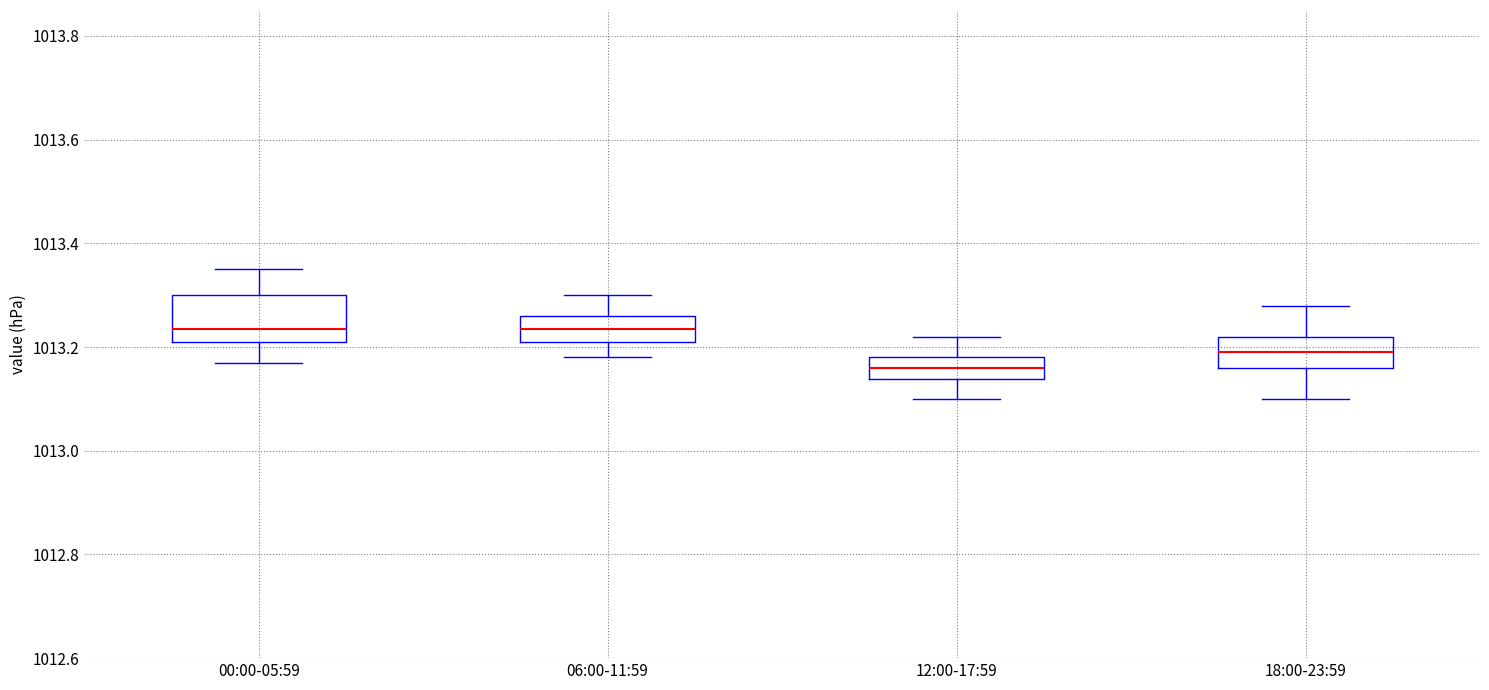

Where does the lower whisker of the box for 12:00-17:59 end on the y-axis? The values are not printed on the chart, so give them approximately, as read against the axis.

1013.10